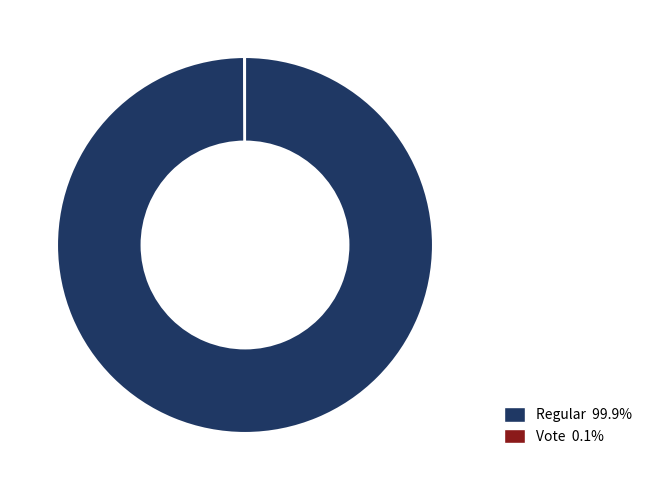

Is there a majority slice in this chart?

Yes